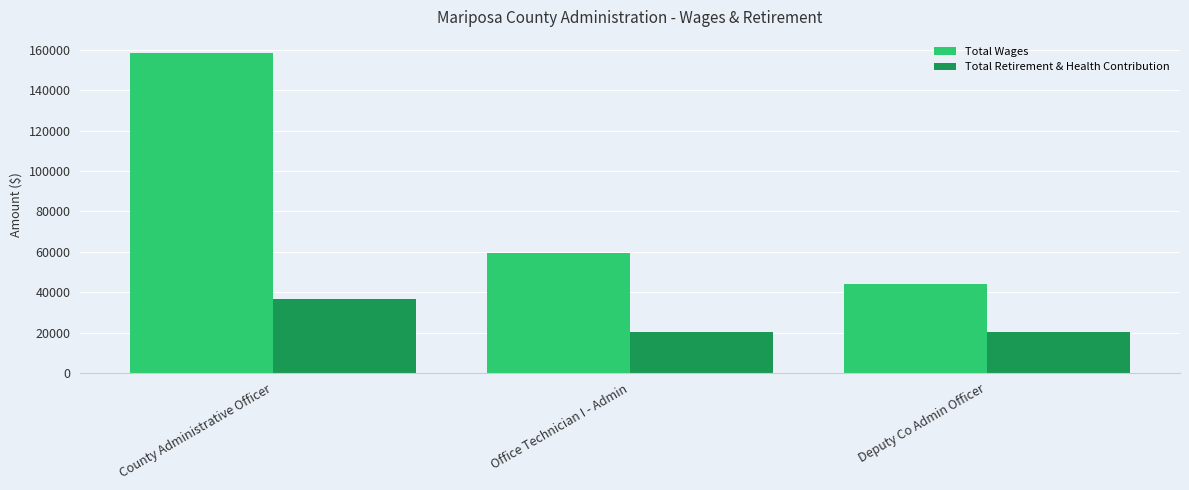

True or false: Total Wages has a value of 36791 at County Administrative Officer.

False